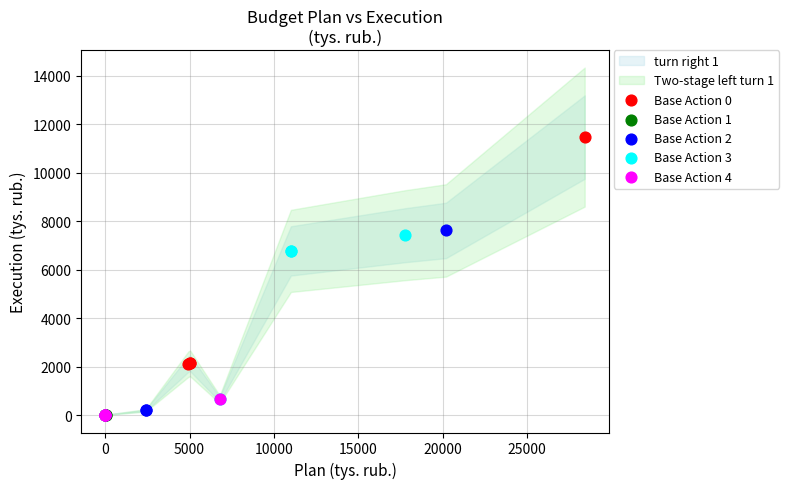

Which series reaches the maximum Y coordinate?

Base Action 0